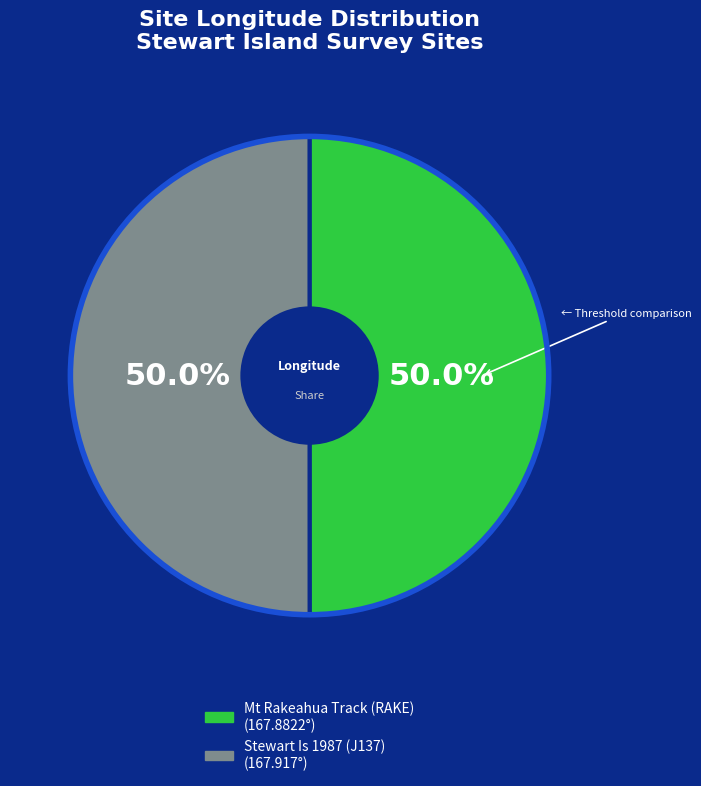

The Stewart Is 1987 (J137) slice represents 40% of the pie. True or false?

False